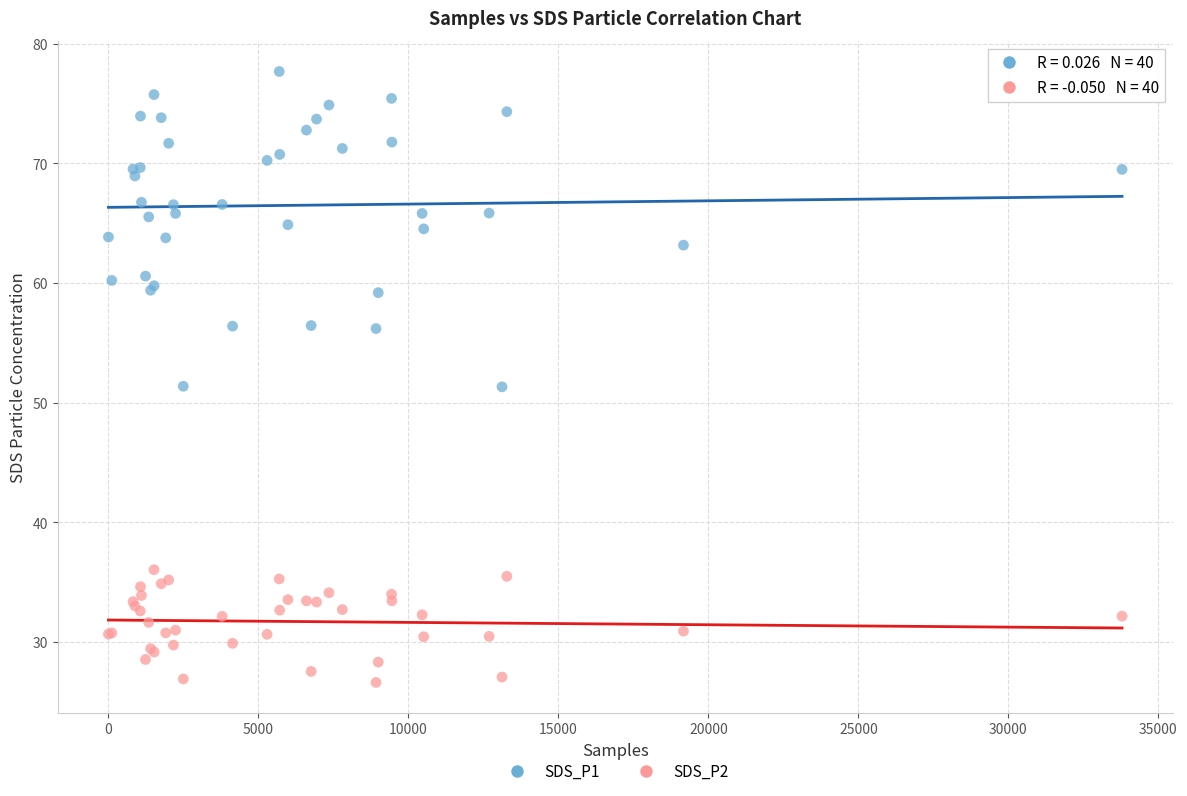

Which series reaches the minimum Y coordinate?

SDS_P2